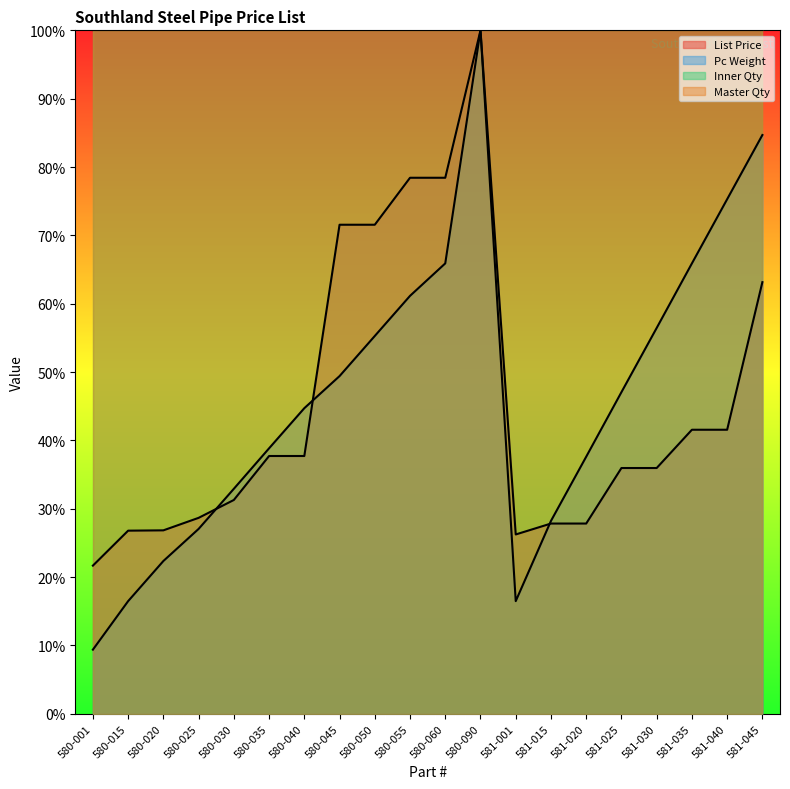

Which has a higher value, 580-055 or 581-035?

580-055